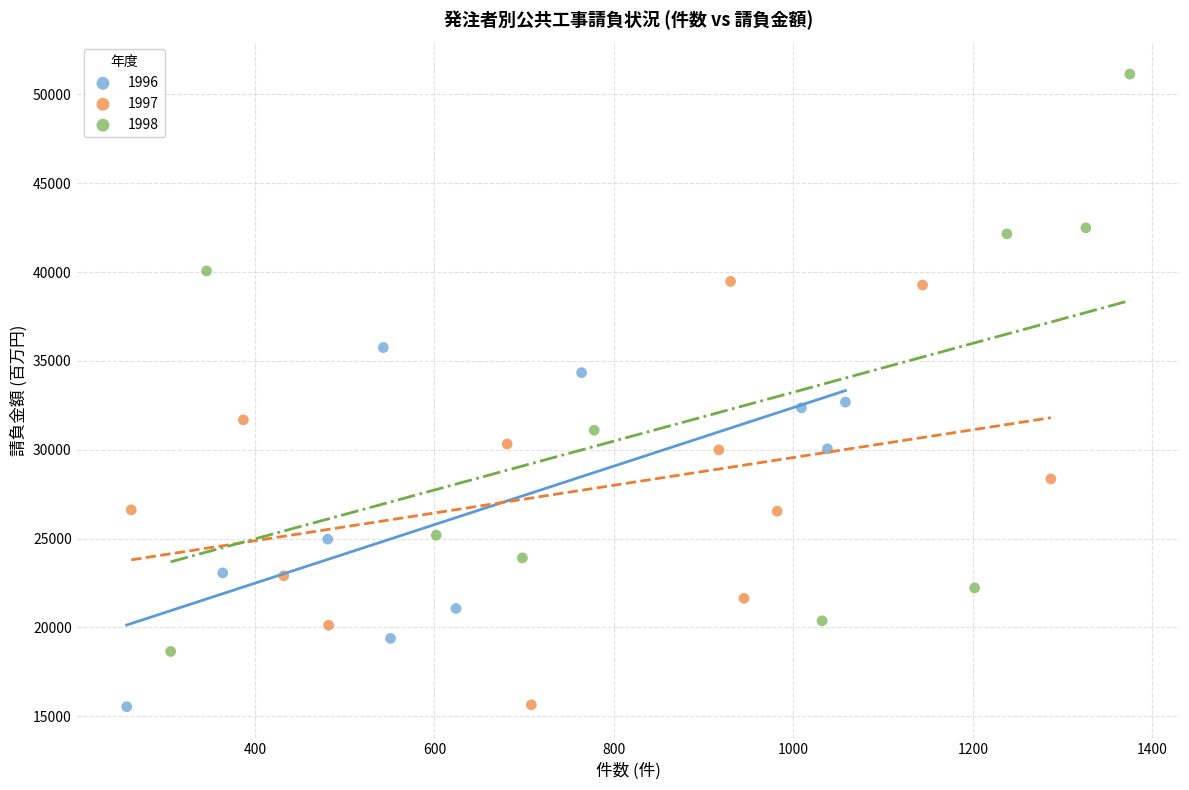

Which series has the widest spread of Y values?

1998